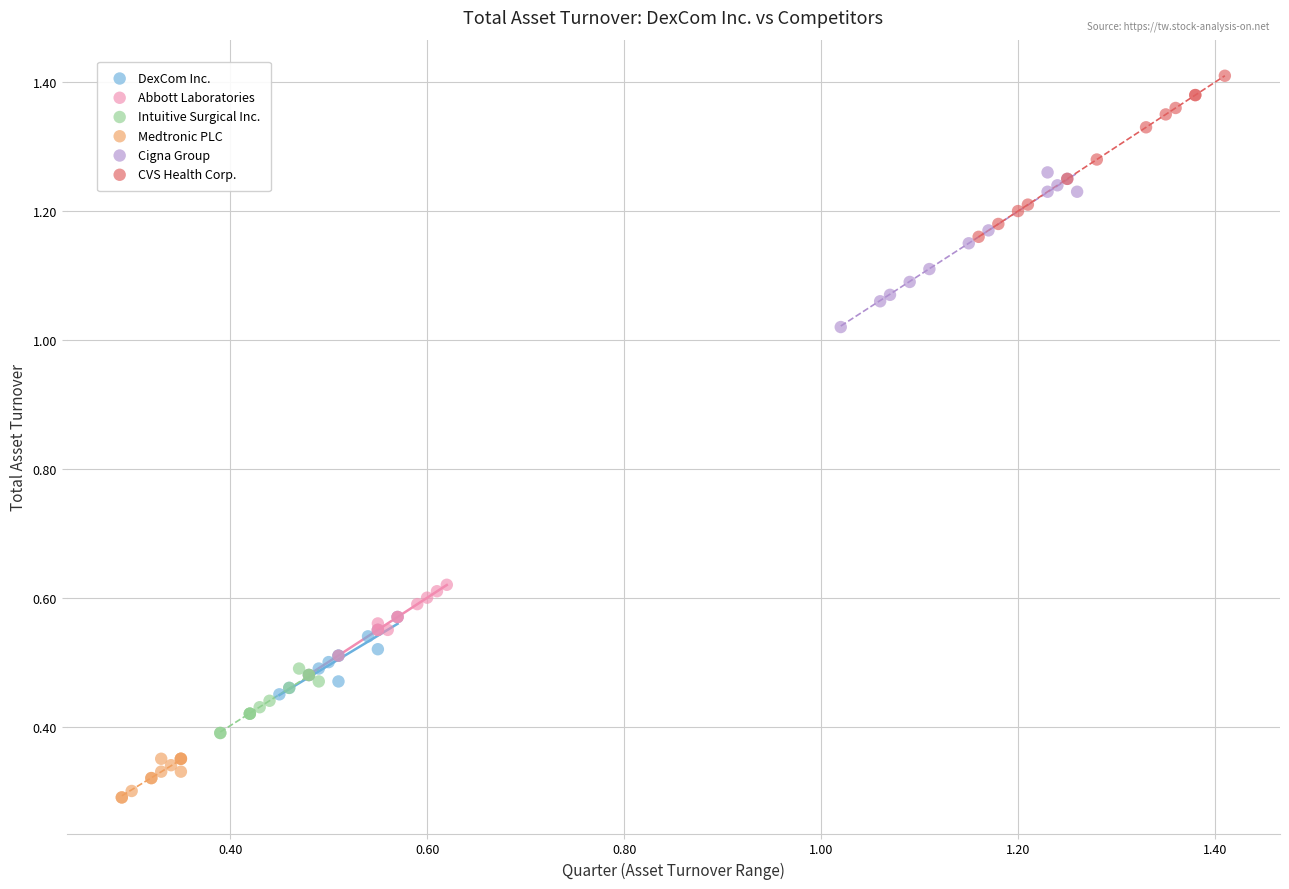

Which series reaches the maximum Y coordinate?

CVS Health Corp.